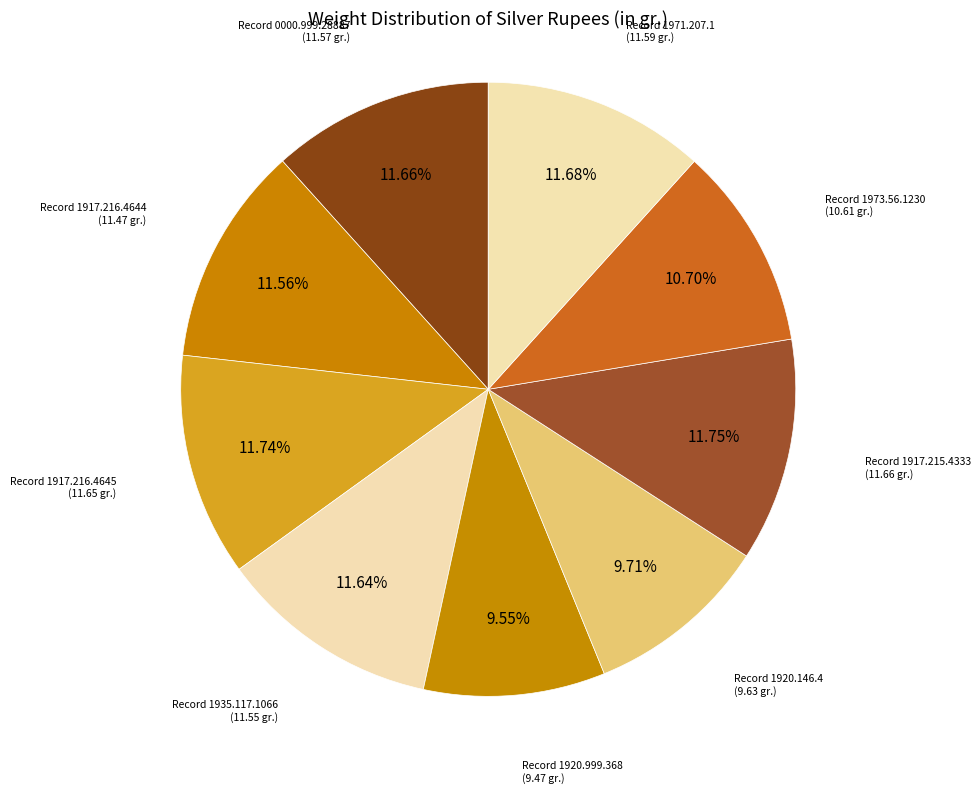

Count the number of slices in the pie.

9